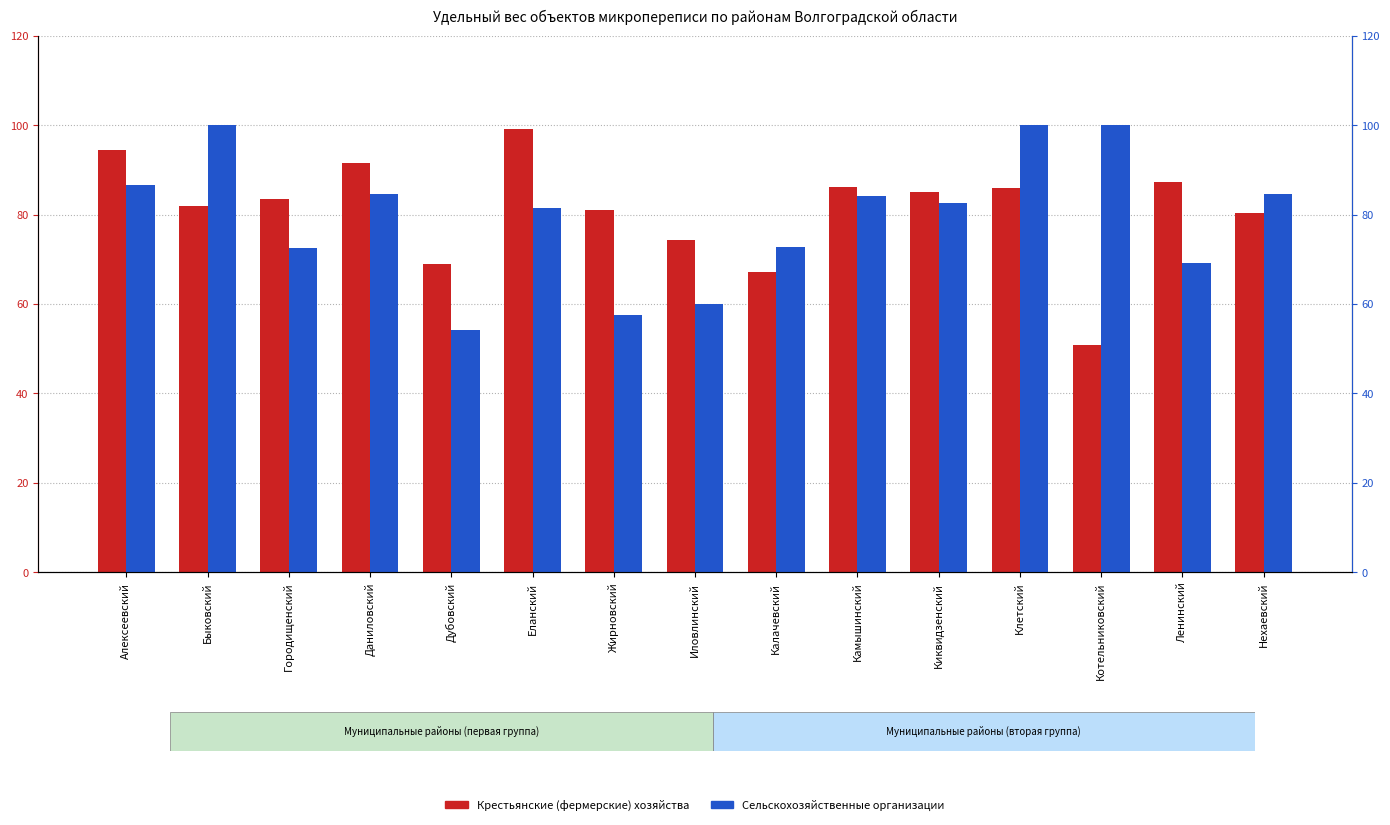

What is the maximum value shown in the chart?

100.0